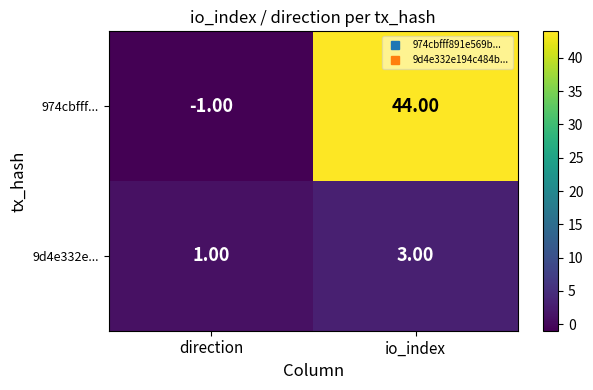

Which series changed the most between direction and io_index?

974cbfff...